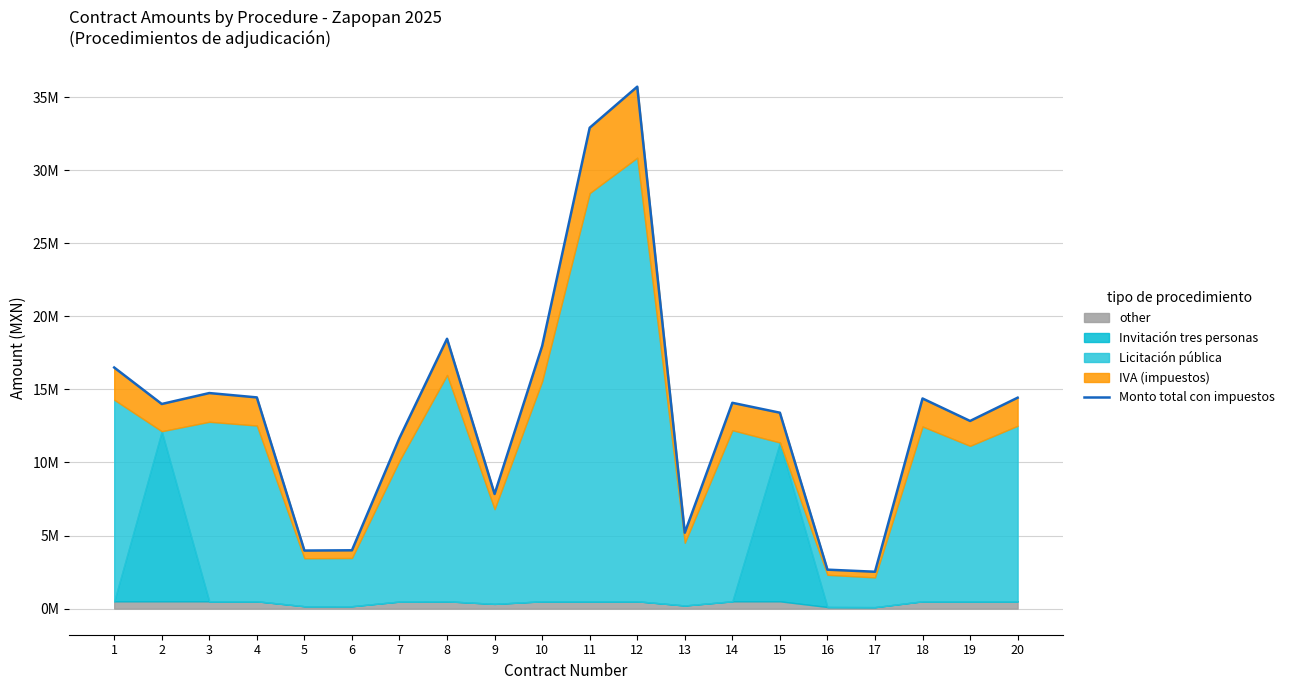

What is the change in value from 1 to 20?

-2064405.8